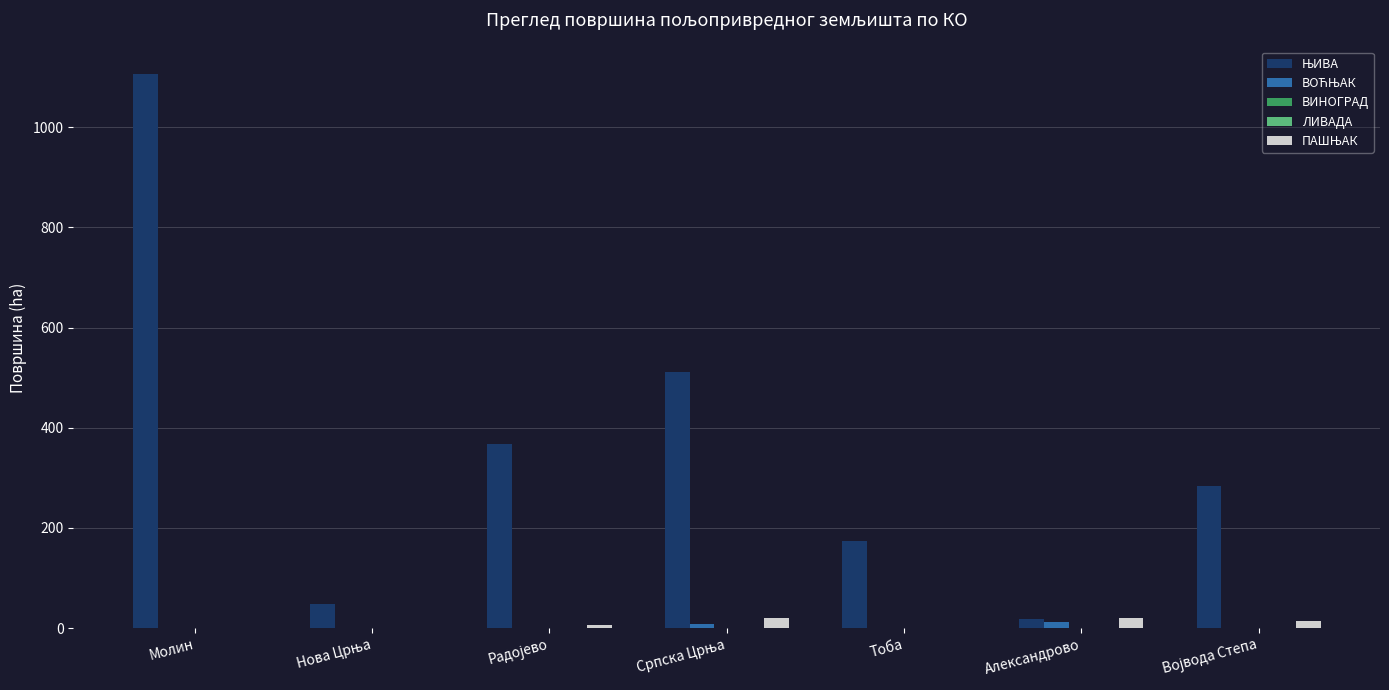

Are the bars horizontal?

No